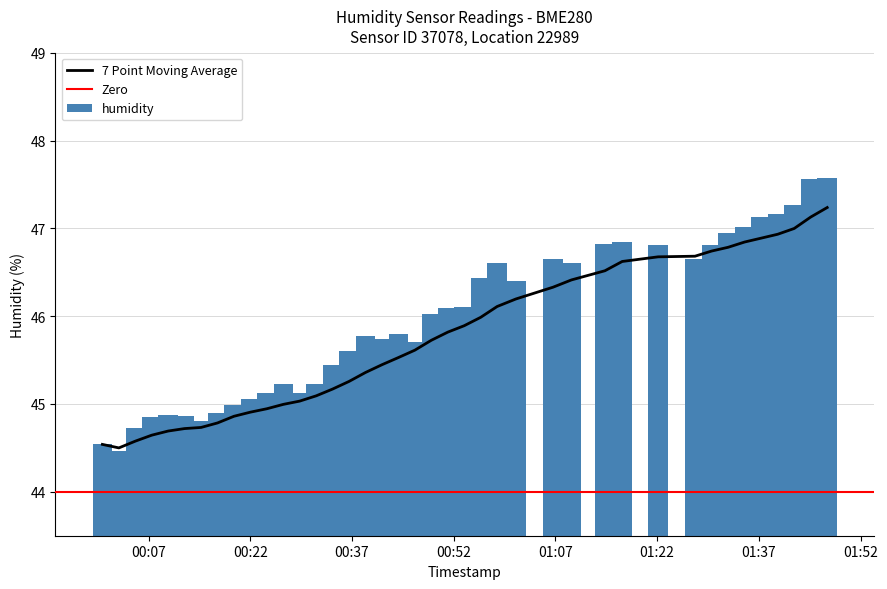

What is the approximate value at 00:46?

45.7